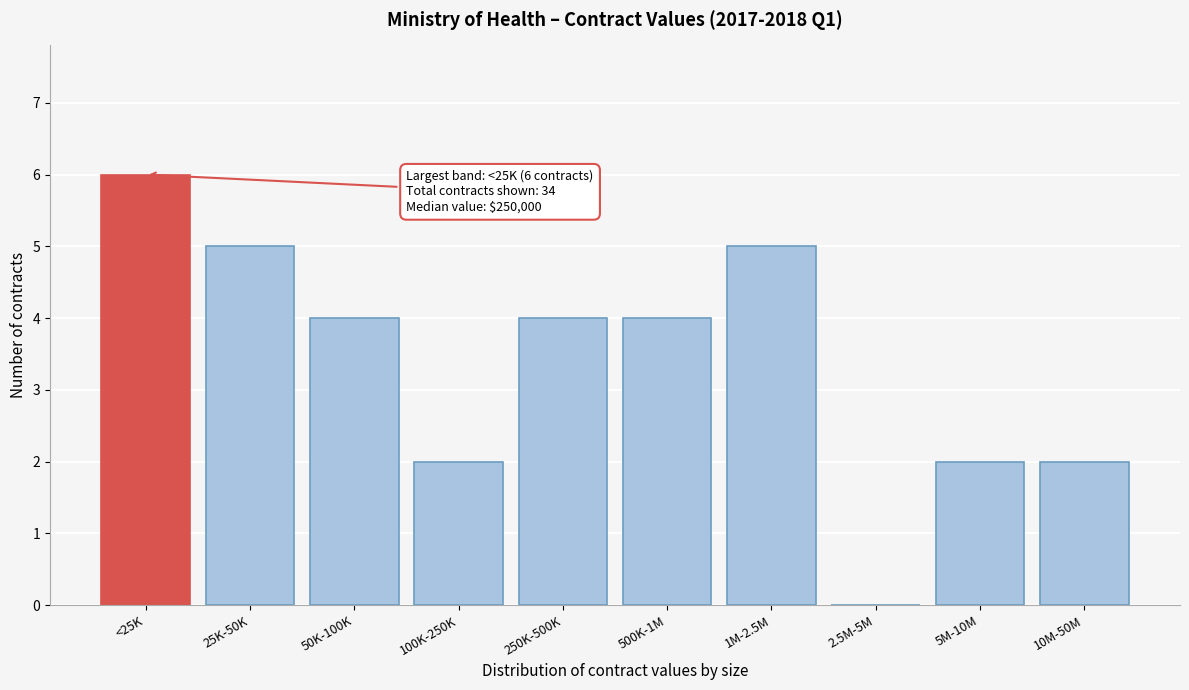

Reading left to right, extract all data points from this chart.

<25K=6	25K-50K=5	50K-100K=4	100K-250K=2	250K-500K=4	500K-1M=4	1M-2.5M=5	2.5M-5M=0	5M-10M=2	10M-50M=2